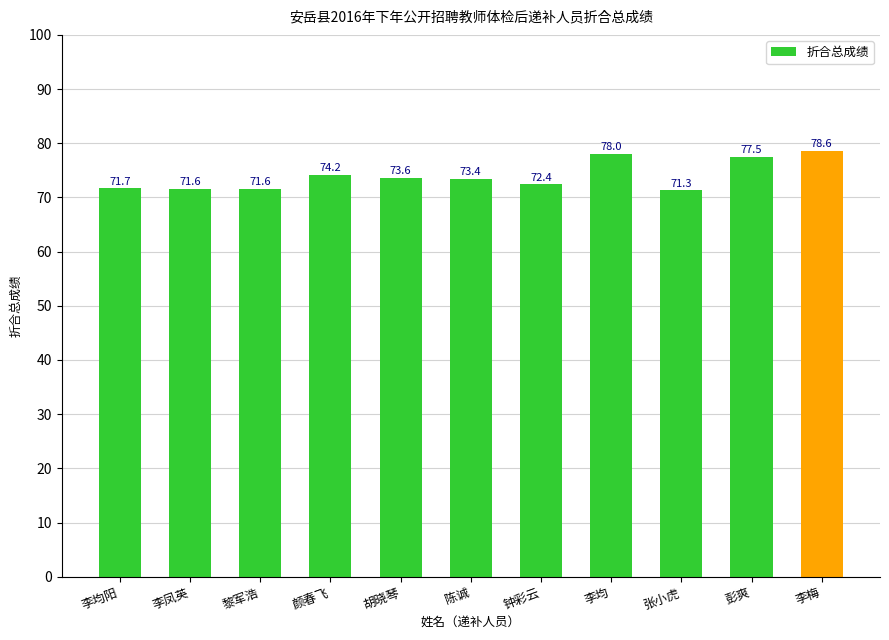

What is the minimum value shown in the chart?

71.3